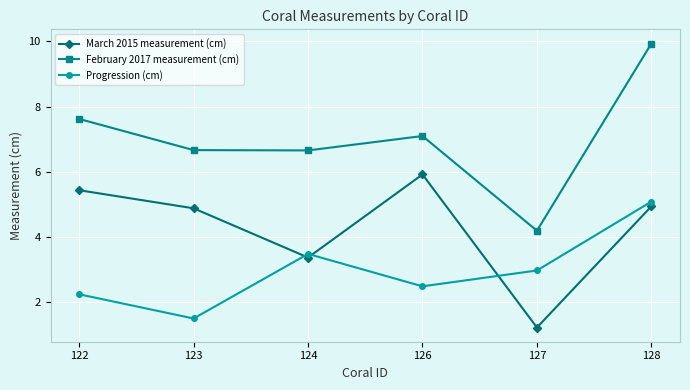

Reading left to right, list all the values displayed in this chart.

March 2015 measurement (cm): 122=5.4	123=4.9	124=3.4	126=5.9	127=1.2	128=4.9
February 2017 measurement (cm): 122=7.6	123=6.7	124=6.7	126=7.1	127=4.2	128=9.9
Progression (cm): 122=2.2	123=1.5	124=3.5	126=2.5	127=3.0	128=5.1